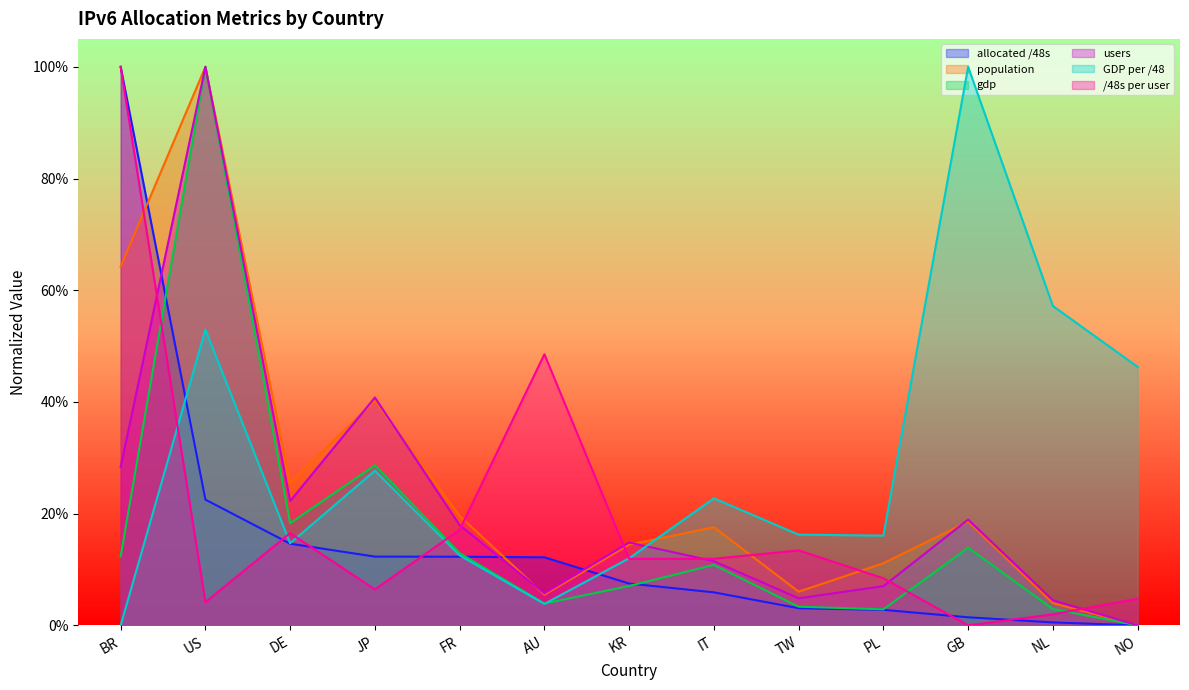

Is the value of users at AU greater than the value of /48s per user at US?

Yes